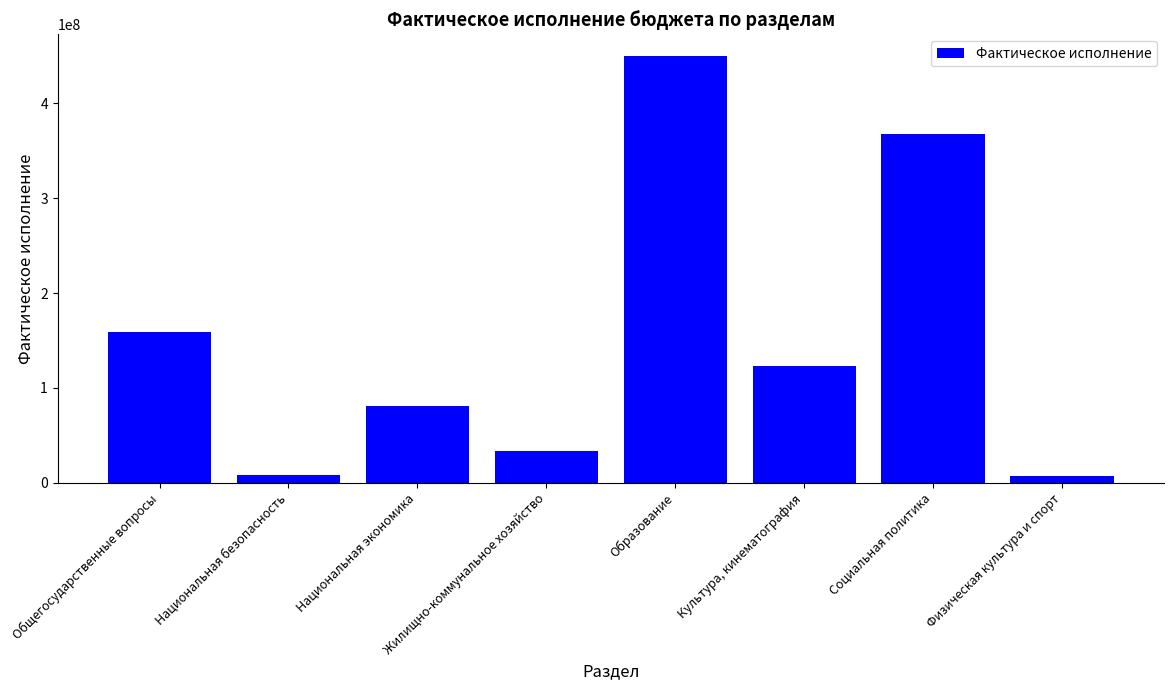

True or false: the data shows 33306389.2 at Жилищно-коммунальное хозяйство.

True